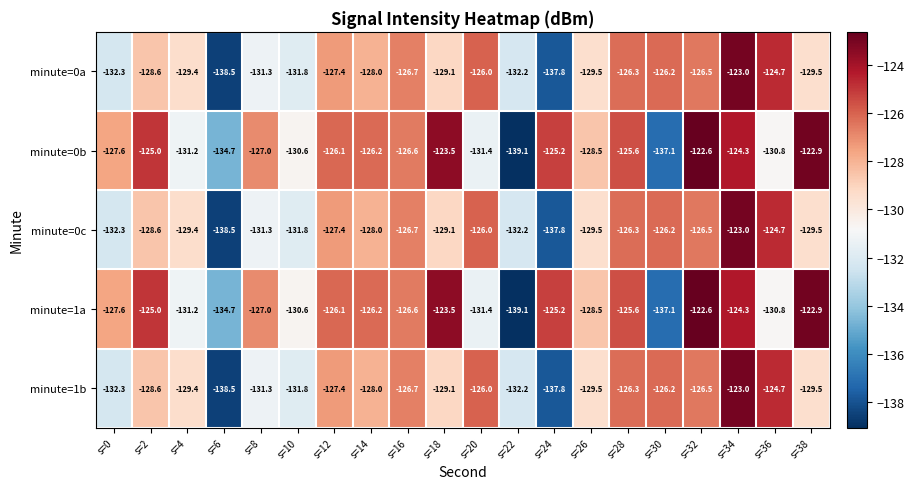

List the labels in order of minute=1a value, largest first.

s=32, s=38, s=18, s=34, s=2, s=24, s=28, s=12, s=14, s=16, s=8, s=0, s=26, s=10, s=36, s=4, s=20, s=6, s=30, s=22